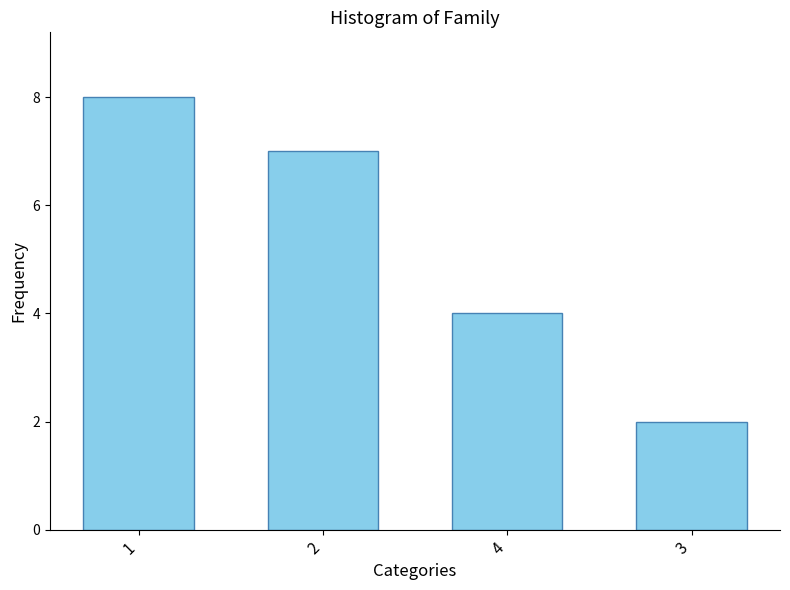

Reading left to right, transcribe all the data shown in this chart.

8	7	4	2